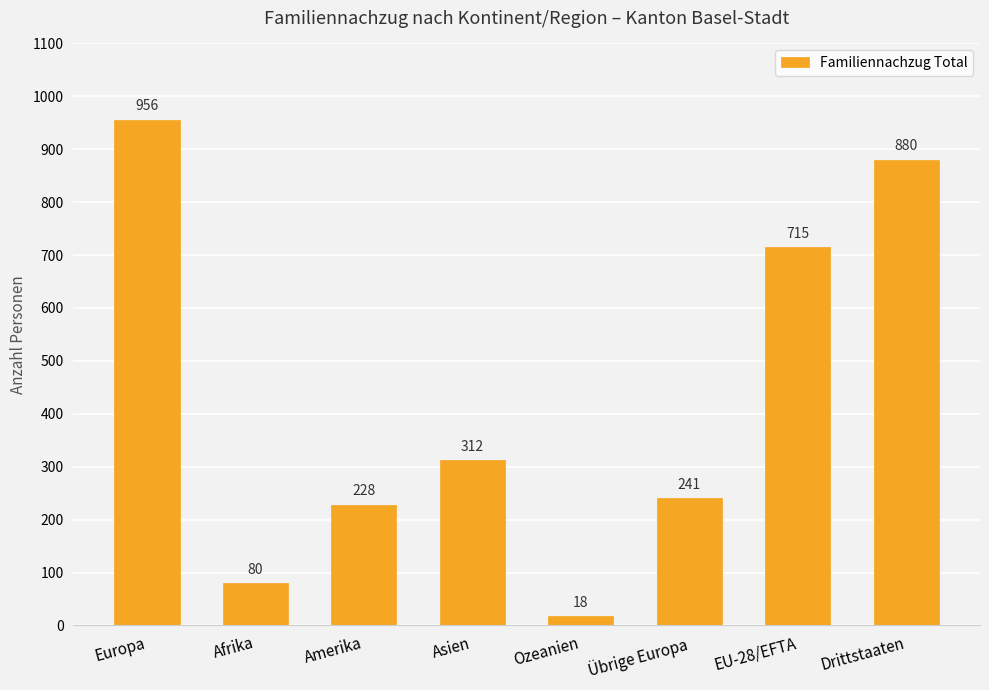

Are the bars horizontal?

No